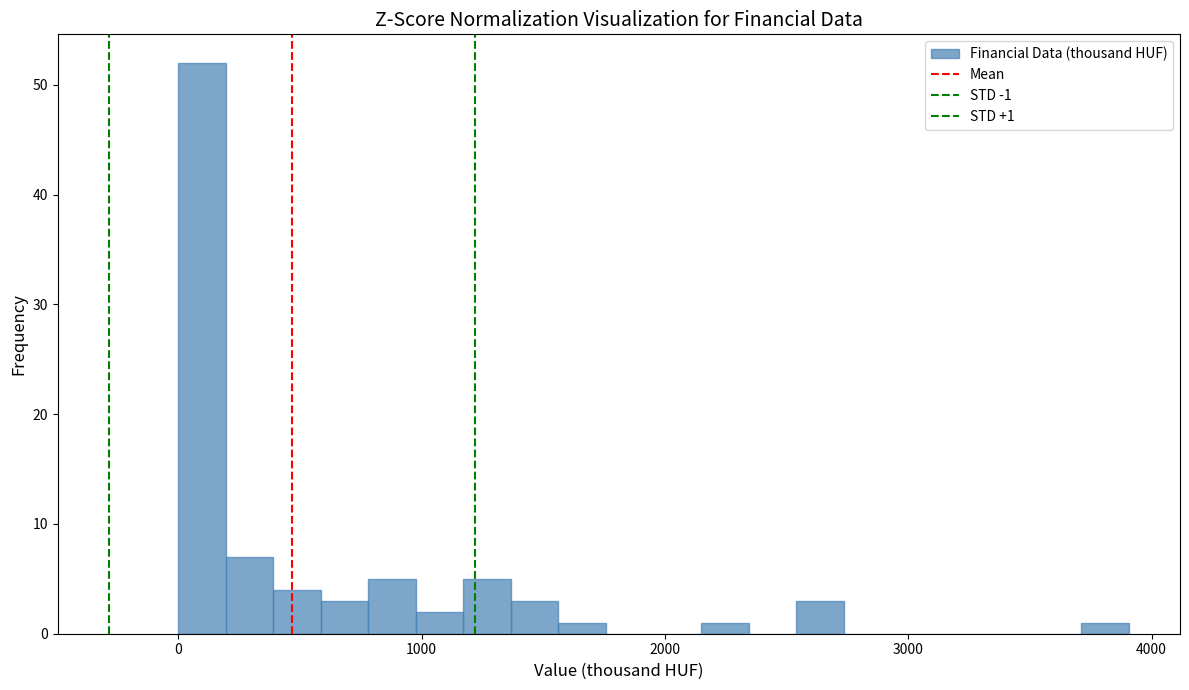

Around what value on the x-axis is the tallest bar? Give the approximate position of its centre, as read against the axis.

100